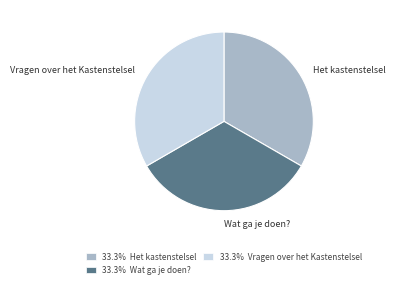

Count the number of slices in the pie.

3